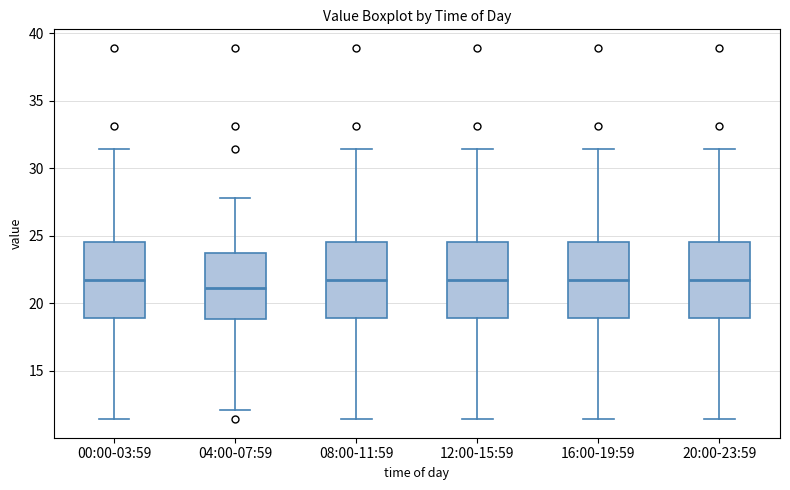

Where is the upper edge of the box for 20:00-23:59 on the y-axis? The values are not printed on the chart, so give them approximately, as read against the axis.

24.5